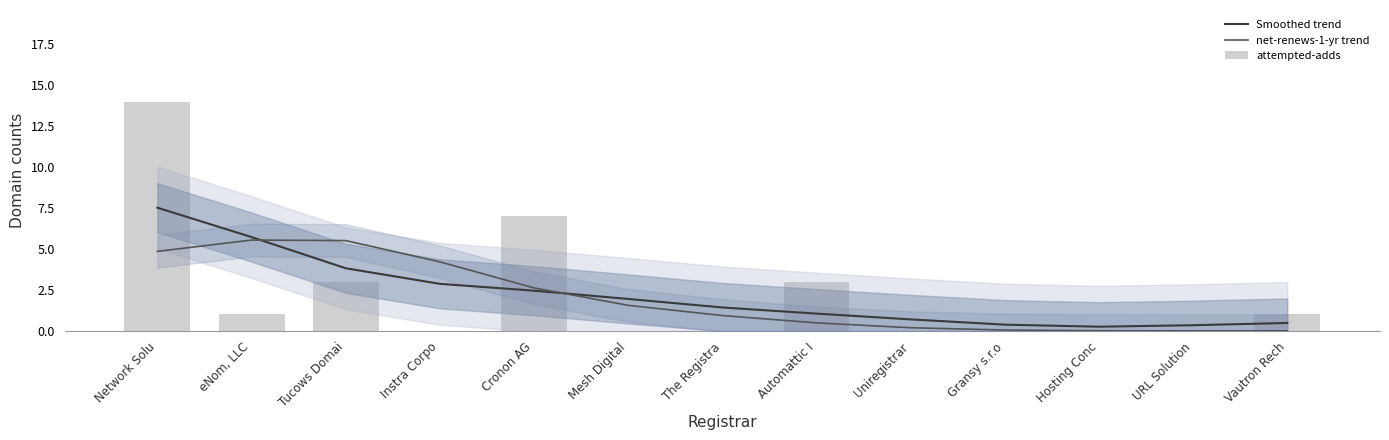

Count the number of data series in this chart.

3